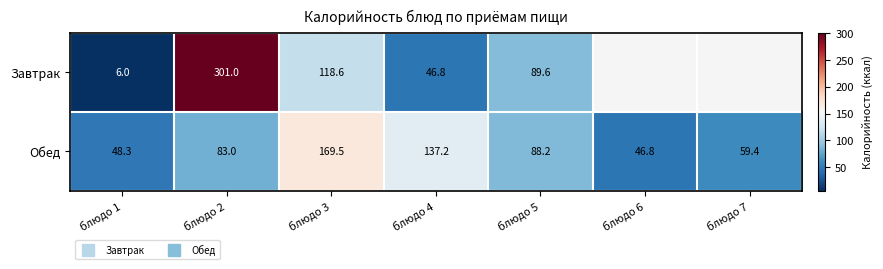

What is the minimum value shown in the chart?

6.0